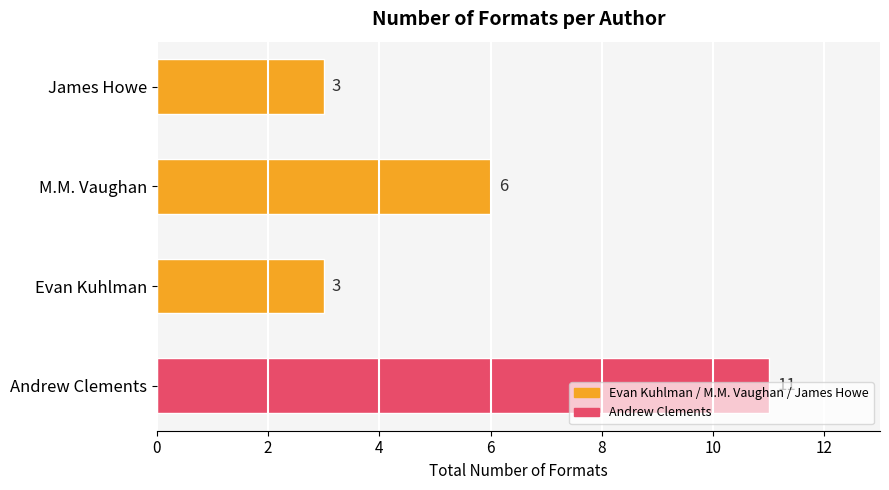

How many data points are less than 6?

2